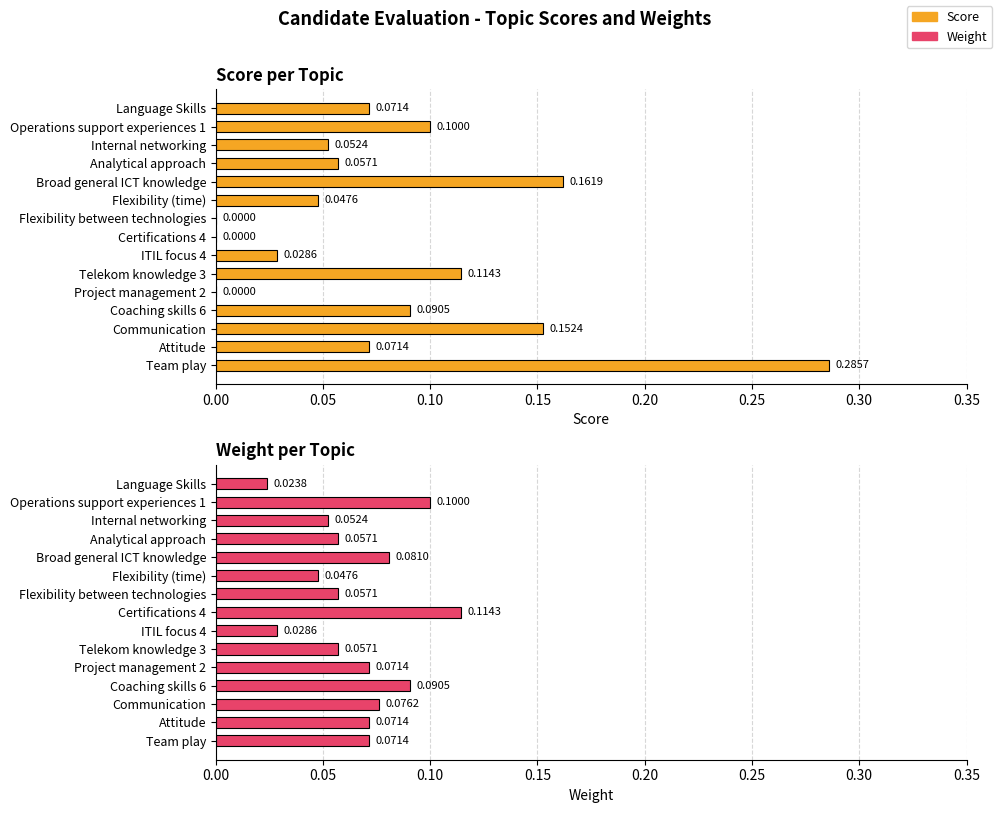

What position from the right is ITIL focus 4?

7